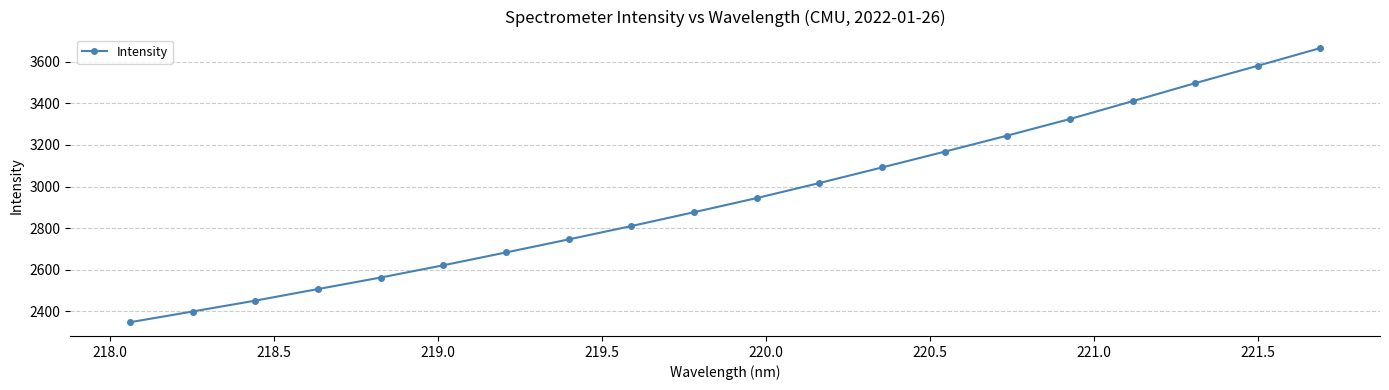

Count the number of categories in the chart.

20